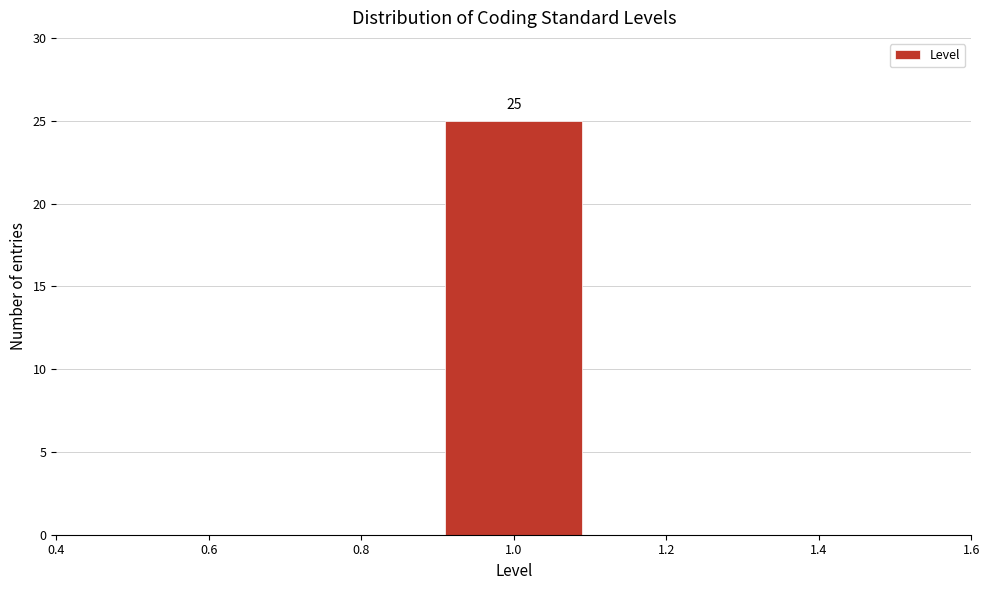

Which range on the x-axis has the tallest bar?

0.9 to 1.1